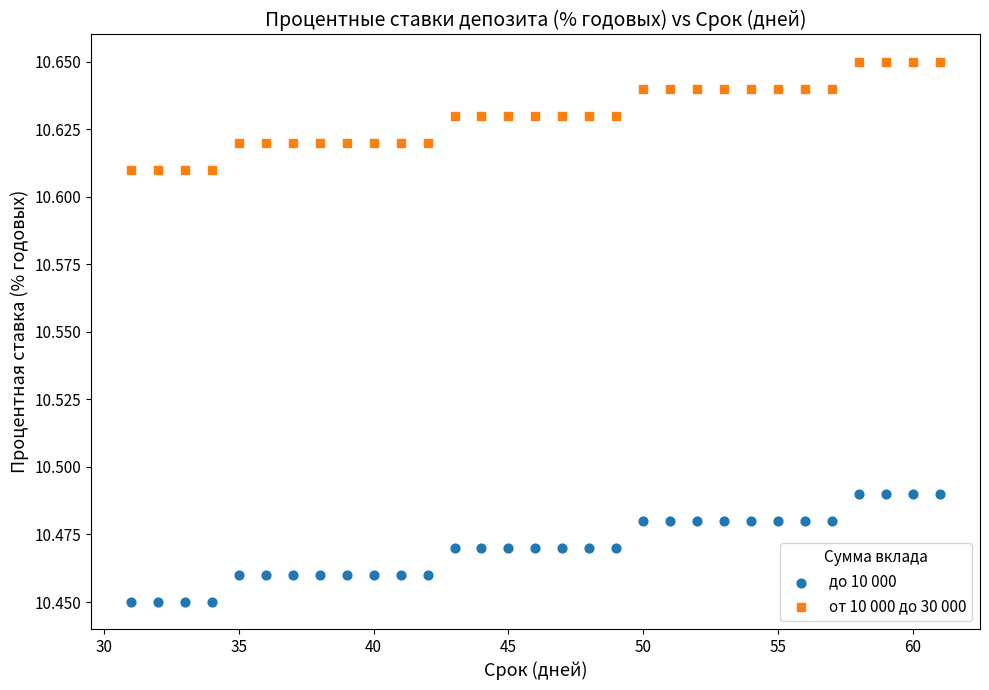

Across all data points, what is the range of X values (max minus min)?

30.0